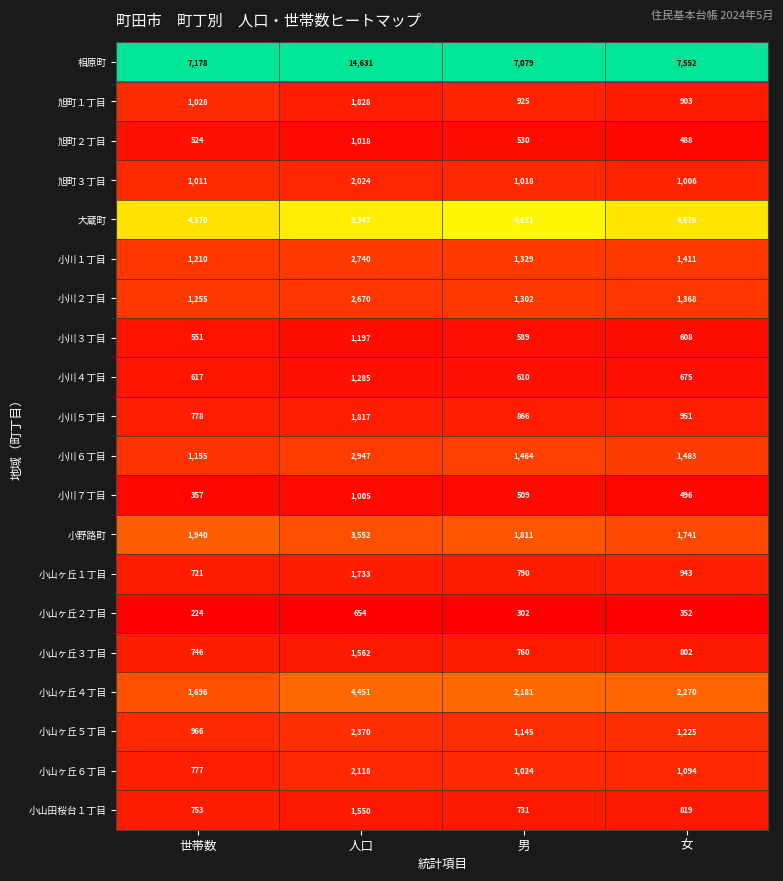

At which category does the chart reach its peak across all series?

人口